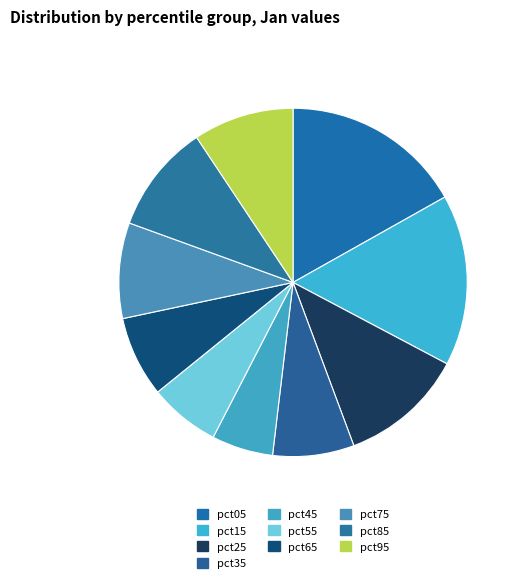

To the nearest percent, what percentage of the pie is pct75?

9%